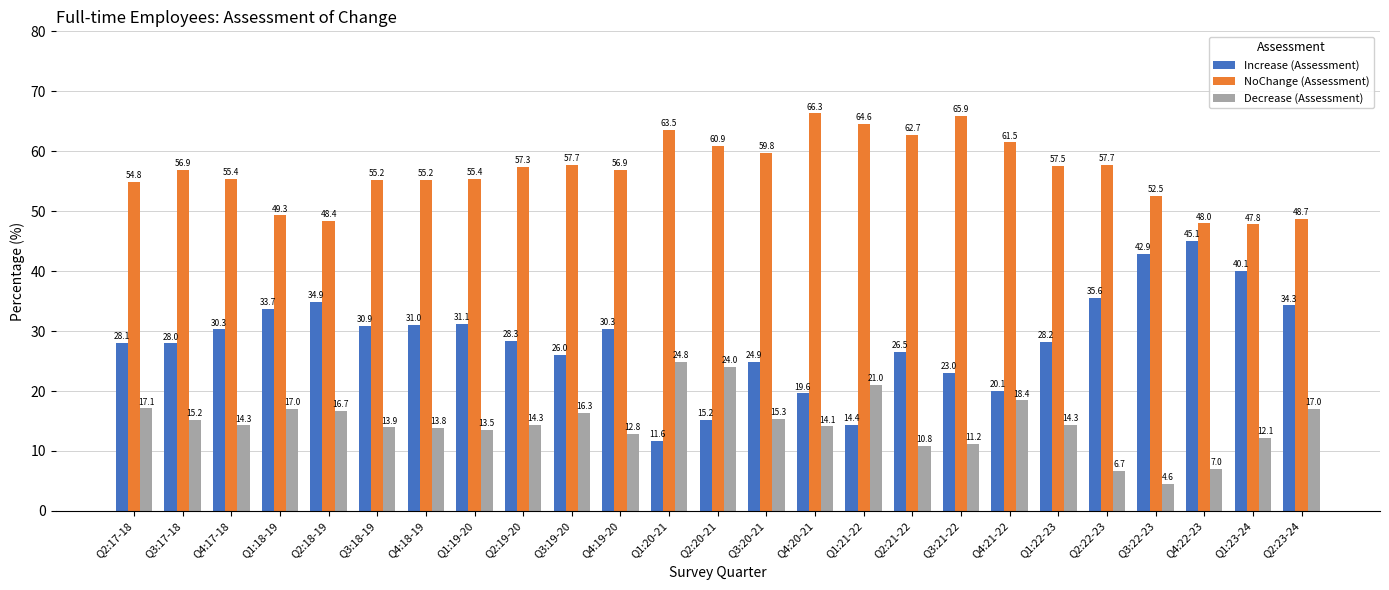

Which series has the largest total across all categories?

NoChange (Assessment)